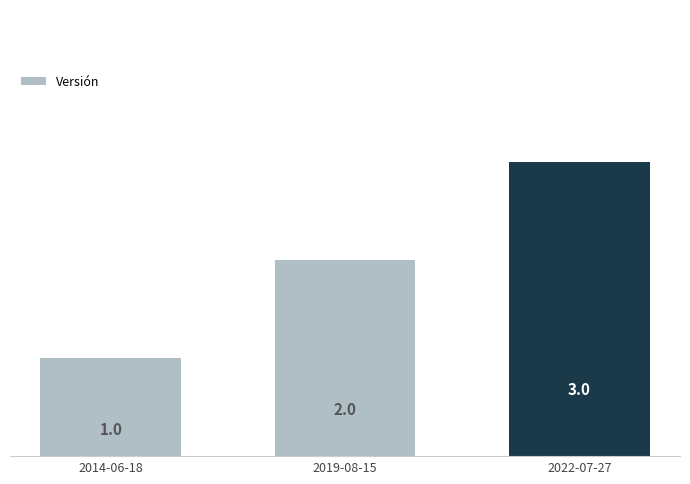

List the labels in order of value, smallest first.

2014-06-18, 2019-08-15, 2022-07-27